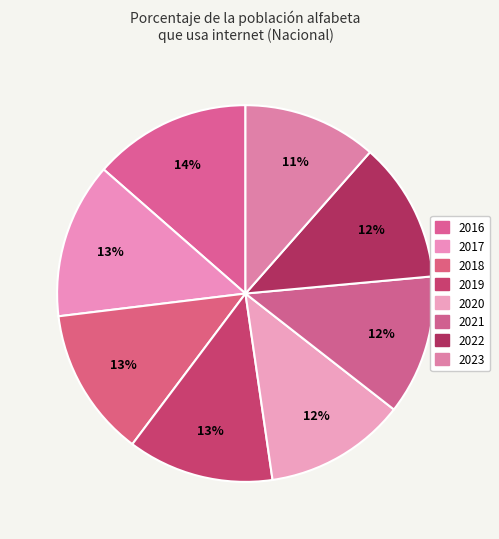

What percentage is the 2020 slice, to the nearest percent?

12%